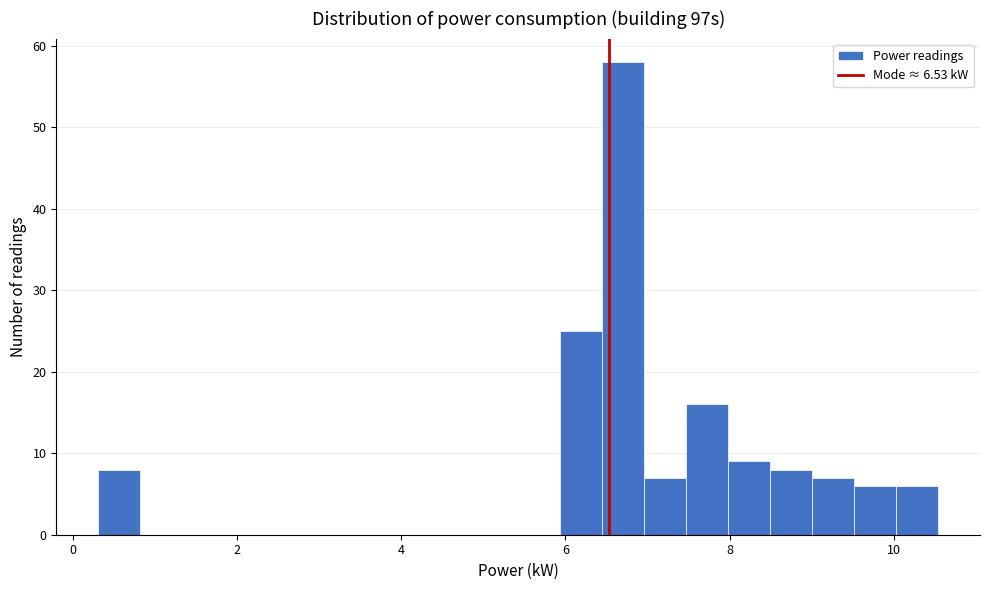

Read against the x-axis, roughly where is the centre of the tallest bar?

6.8